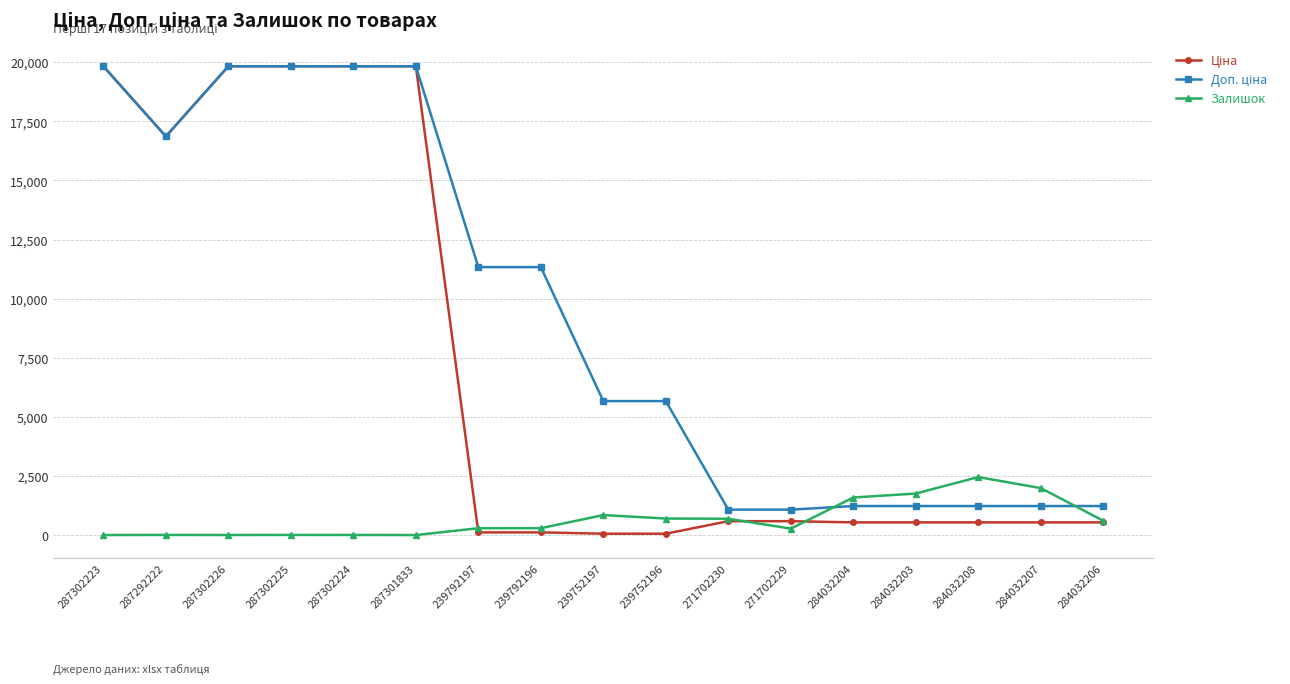

The Залишок series shows 609.4 at 284032204. True or false?

False